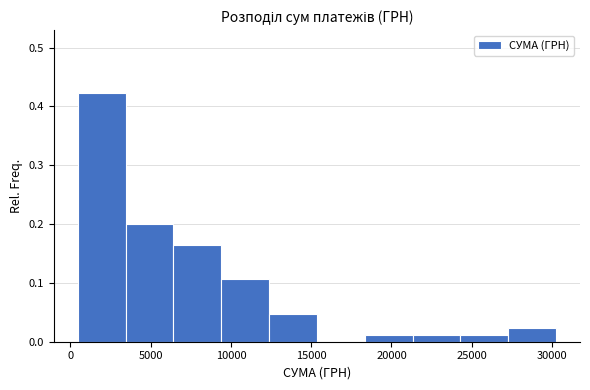

Reading left to right, list every bar in this chart as the range it spans on the x-axis followed by its height. Neither the bar edges nor the heights are printed on the chart, so give them approximately, as read against the axes.

500 to 3500: 0.42
3500 to 6500: 0.20
6500 to 9500: 0.16
9500 to 12500: 0.11
12500 to 15500: 0.05
15500 to 18500: 0
18500 to 21500: 0.01
21500 to 24500: 0.01
24500 to 27500: 0.01
27500 to 30500: 0.02